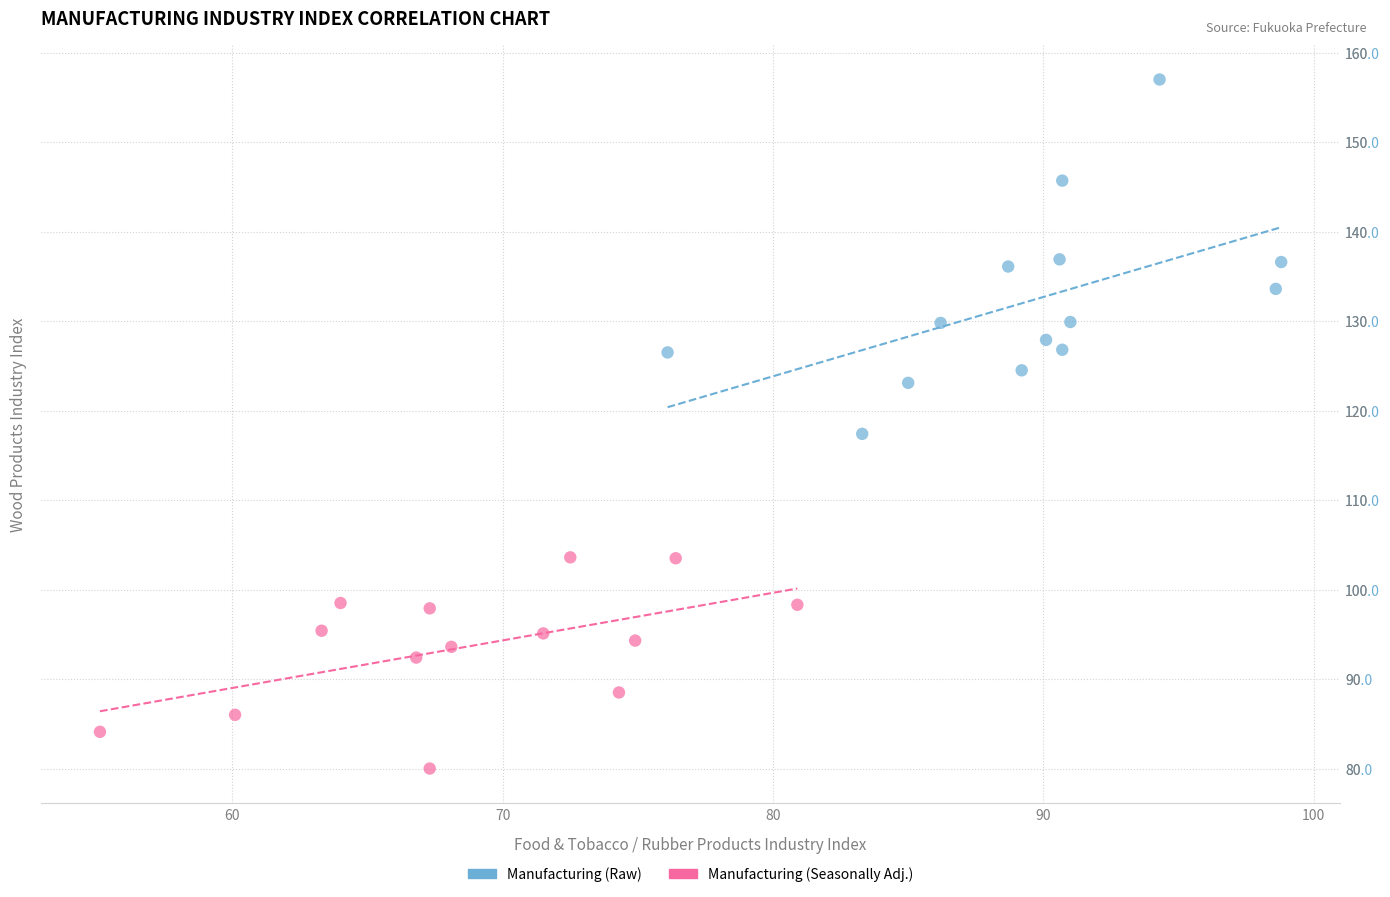

Which series has the widest spread of Y values?

Manufacturing (Raw)